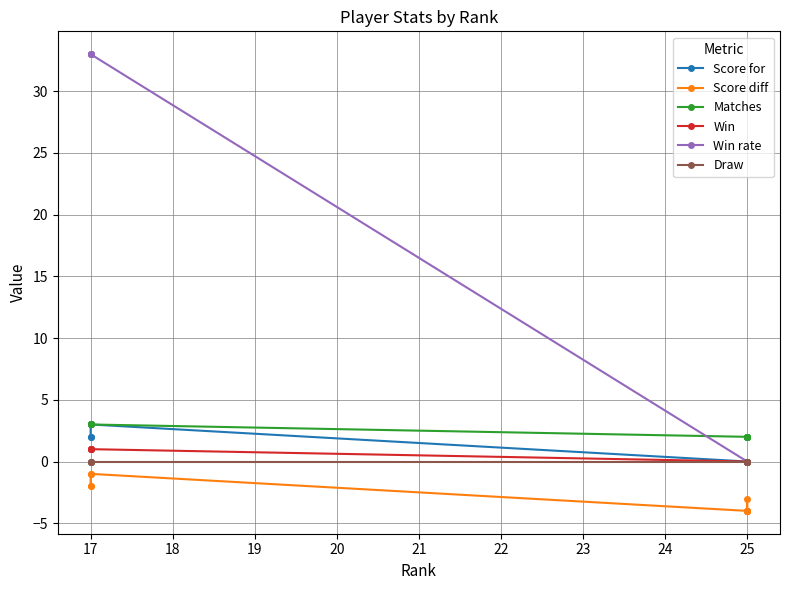

True or false: Matches has more than 1 points higher than both neighbors.

False